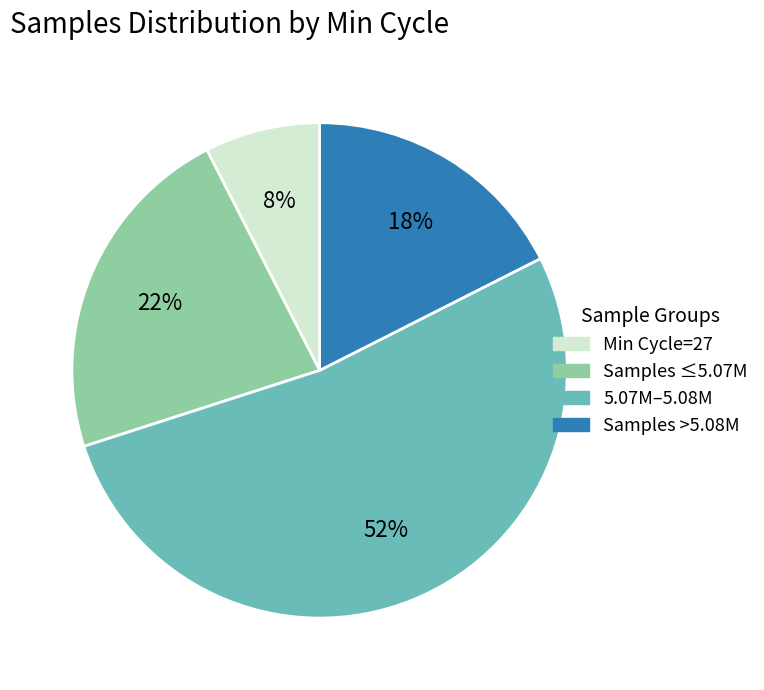

To the nearest percent, what is the average slice percentage?

25%